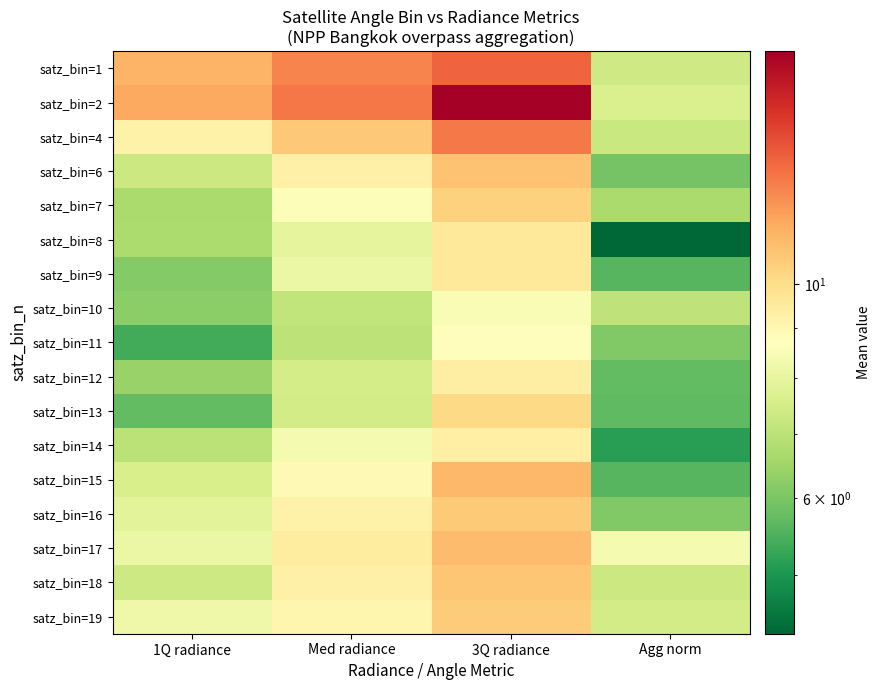

At how many categories does at least one series exceed 14?

1